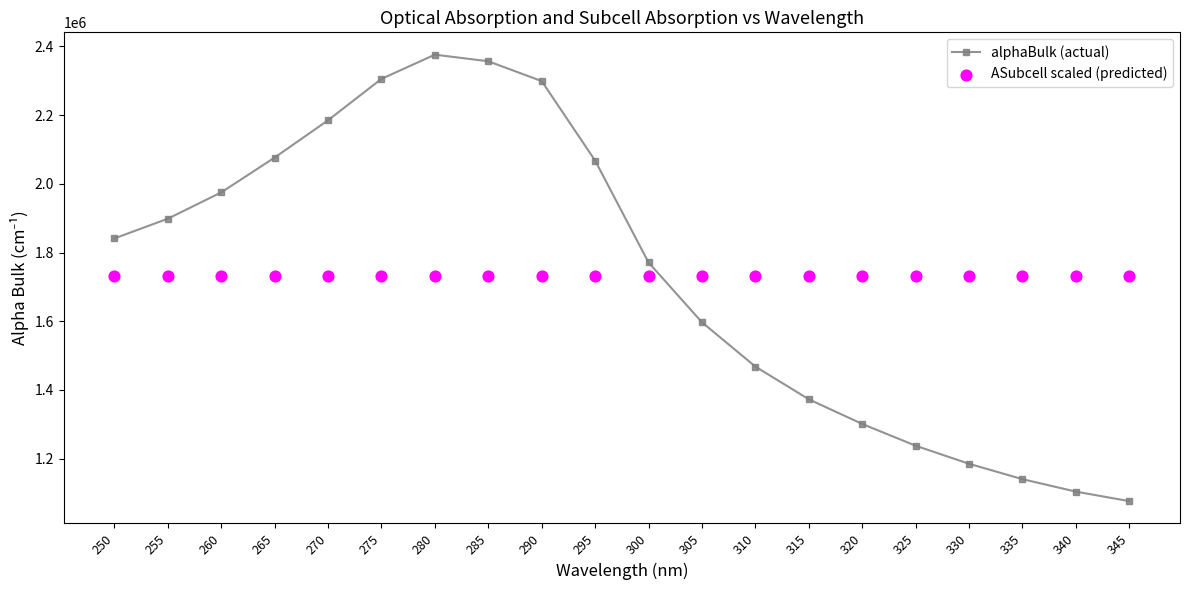

Is the value of alphaBulk (actual) at 345 greater than the value of ASubcell scaled (predicted) at 280?

No